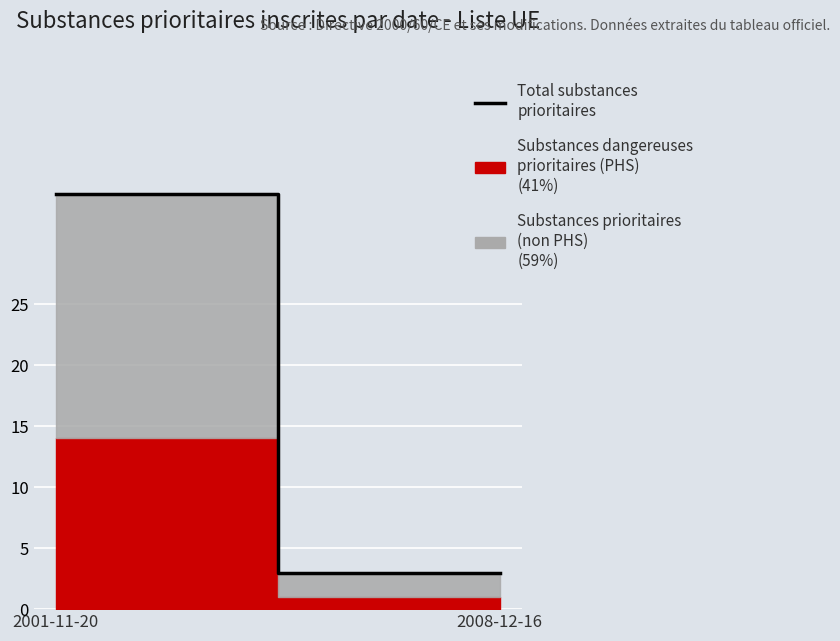

Where is the data nearest to the value 18?

2008-12-16